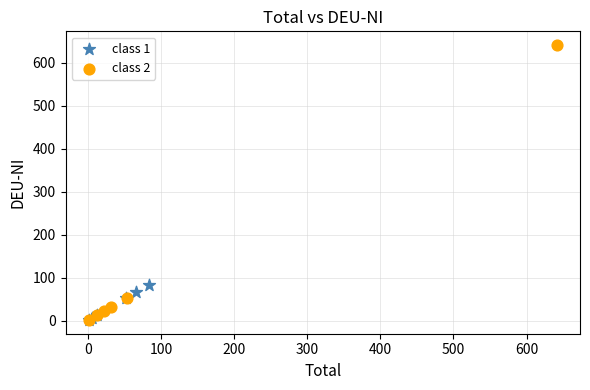

Which series has the widest spread of Y values?

class 2